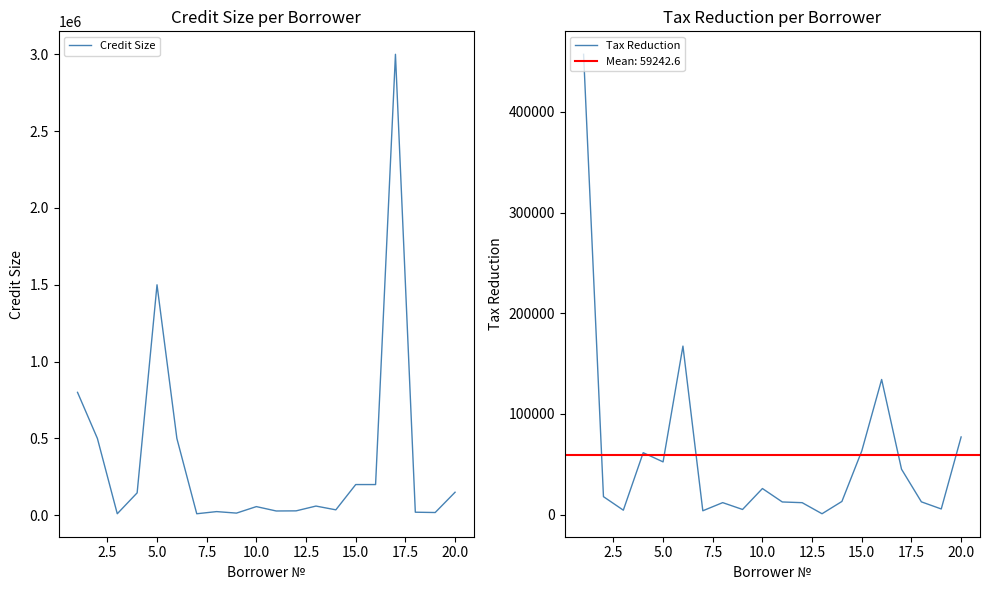

The value of Credit Size at 16 is 1757256.3. True or false?

False